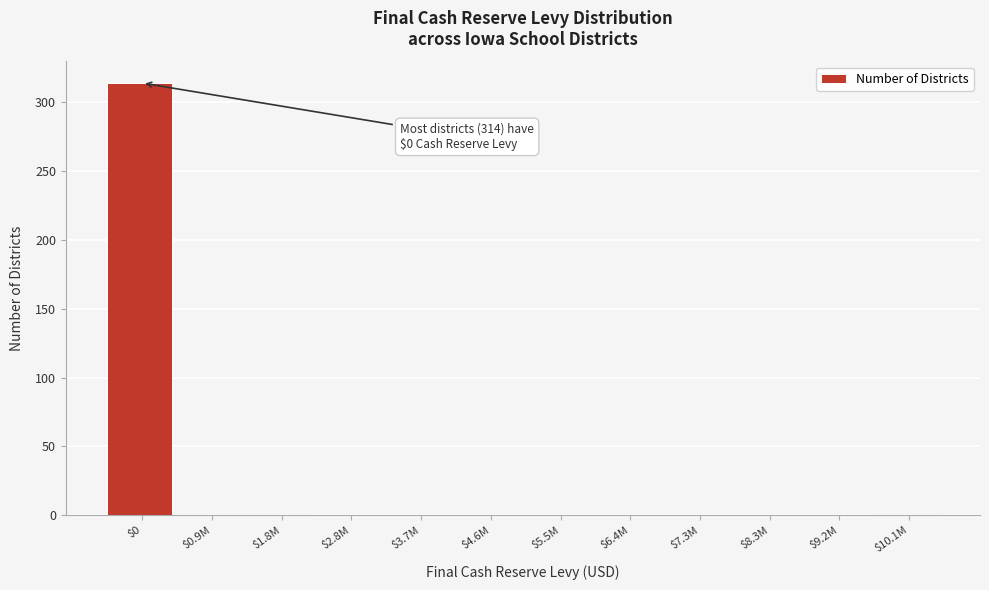

The value at $6.4M is 0. True or false?

True